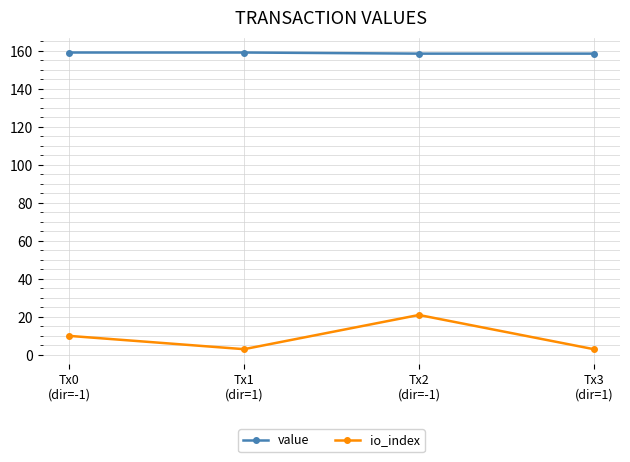

Which series has the widest spread of values?

io_index